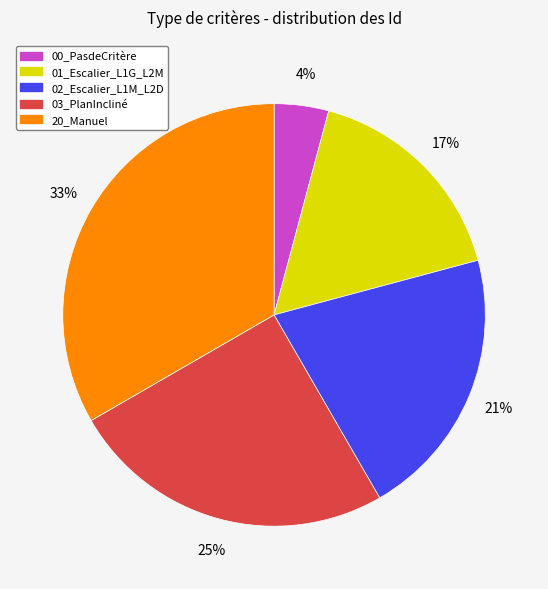

How many segments does this pie chart have?

5